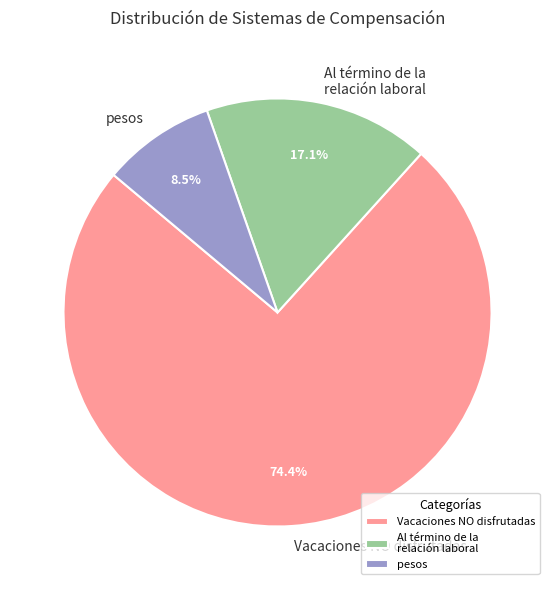

Does any single category account for the majority?

Yes